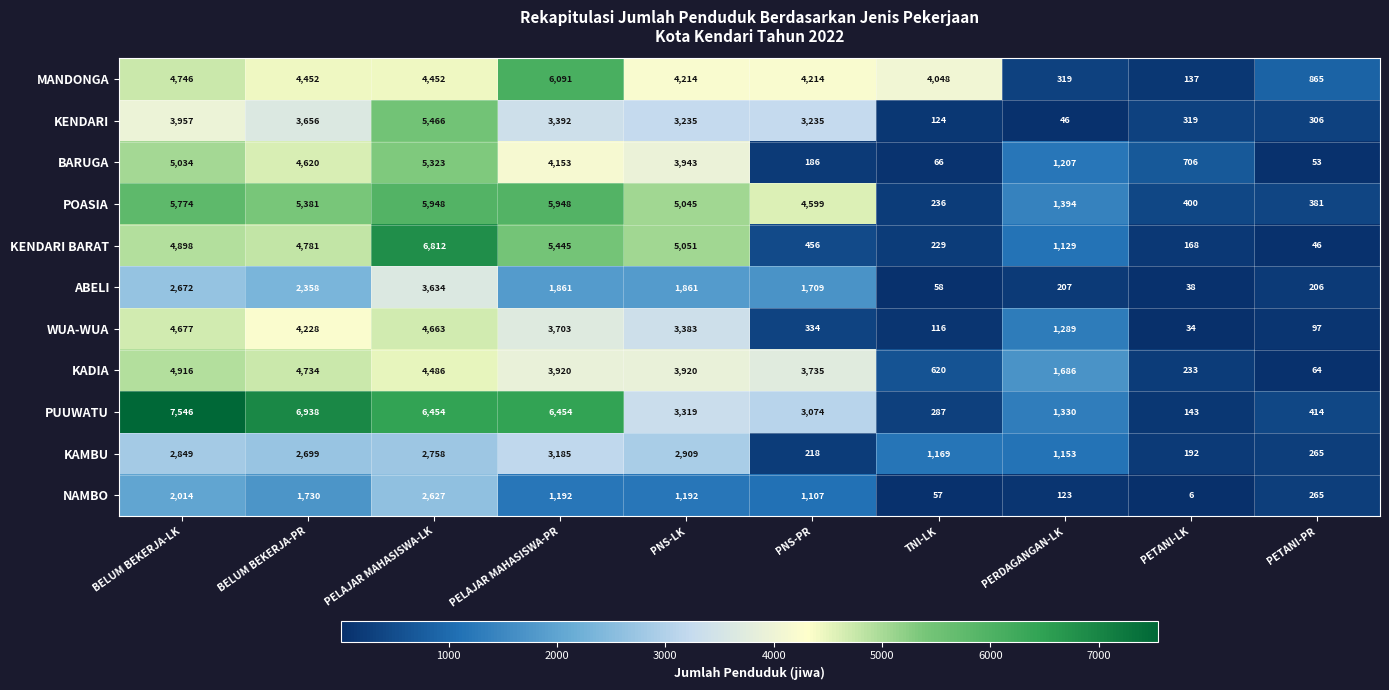

Rank the series at BELUM BEKERJA-PR from highest to lowest value.

PUUWATU, POASIA, KENDARI BARAT, KADIA, BARUGA, MANDONGA, WUA-WUA, KENDARI, KAMBU, ABELI, NAMBO